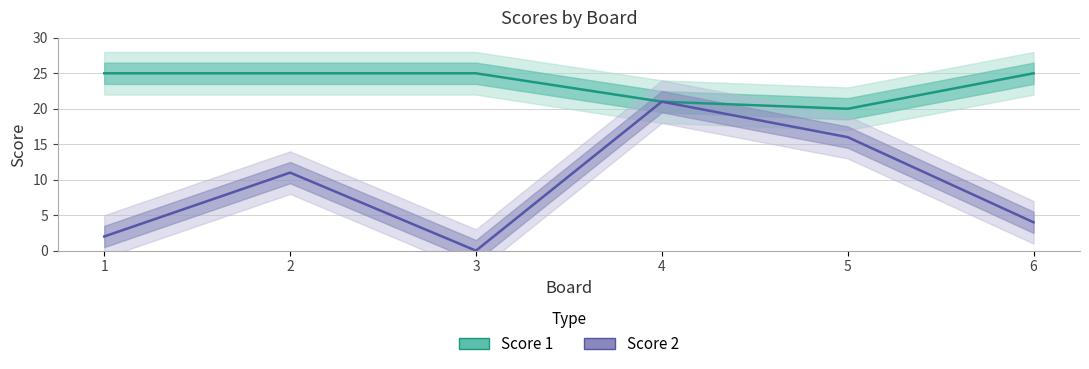

How many Score 1 values are between 21 and 25?

5